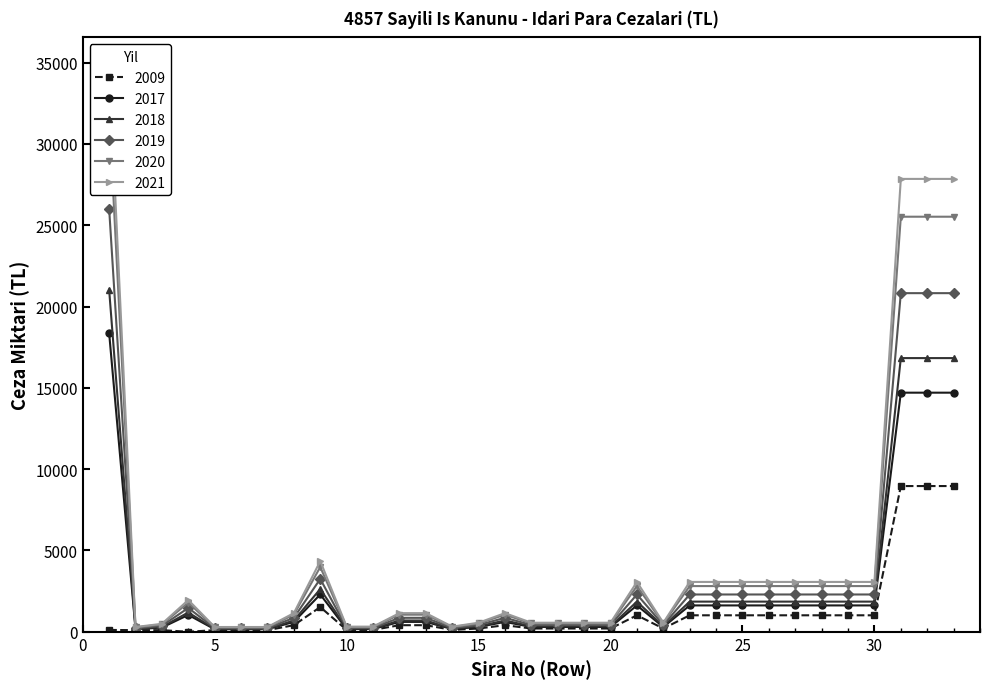

Where is 2020 nearest to the value 16085?

Row 31